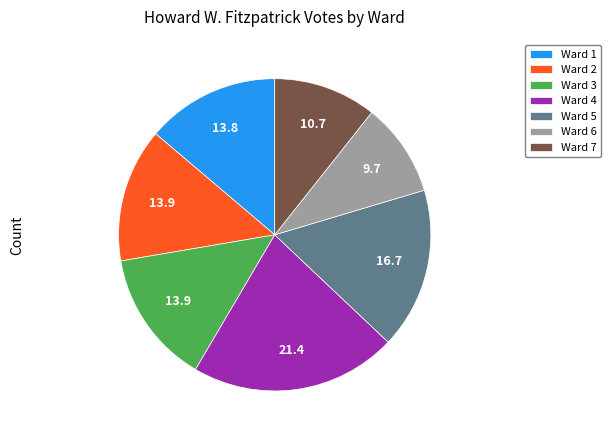

Is there a majority slice in this chart?

No